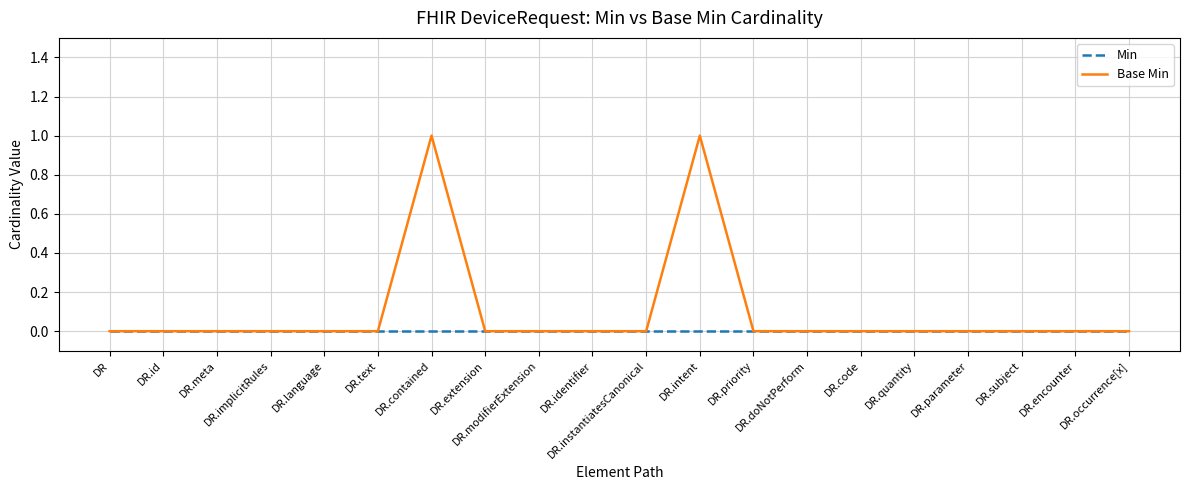

Which series has the largest total across all categories?

Base Min